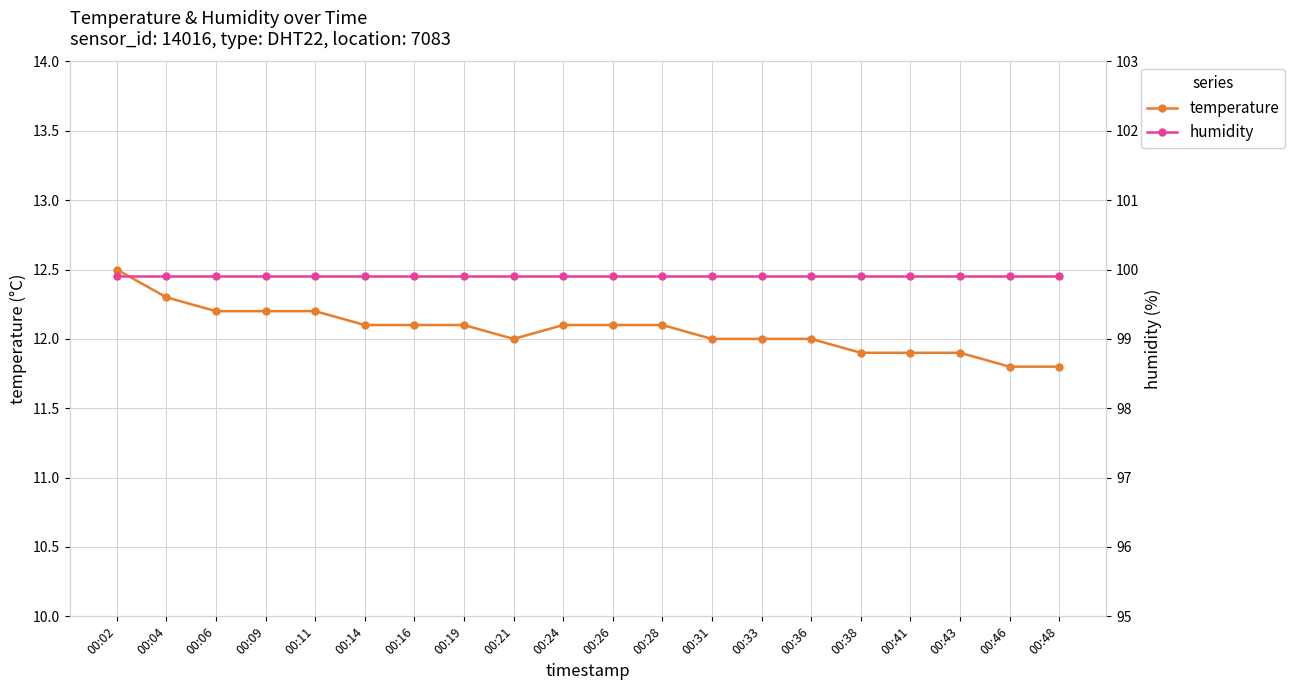

Is the value of humidity at 00:31 greater than the value of temperature at 00:21?

Yes